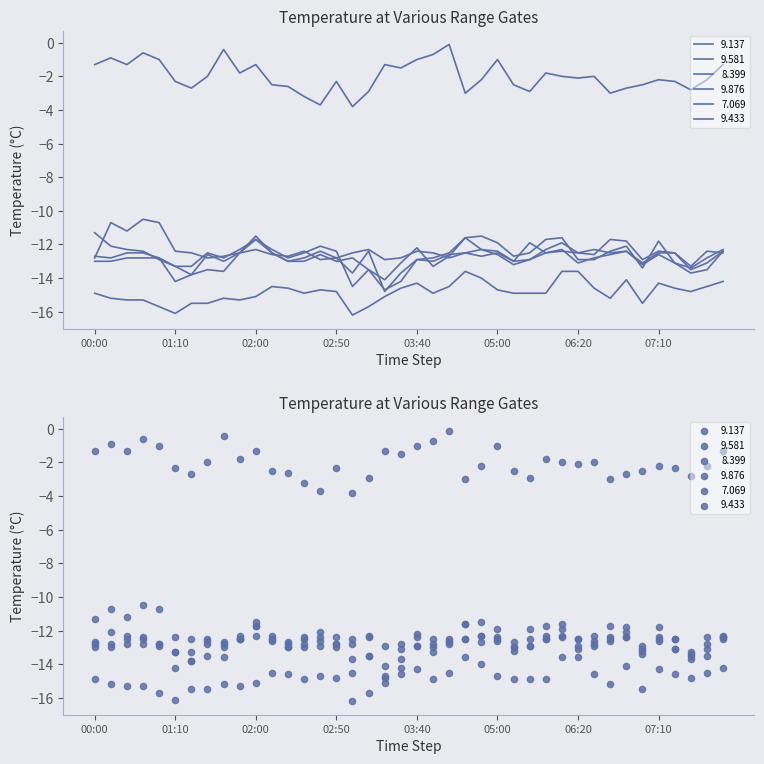

Which series has the largest total across all categories?

7.069